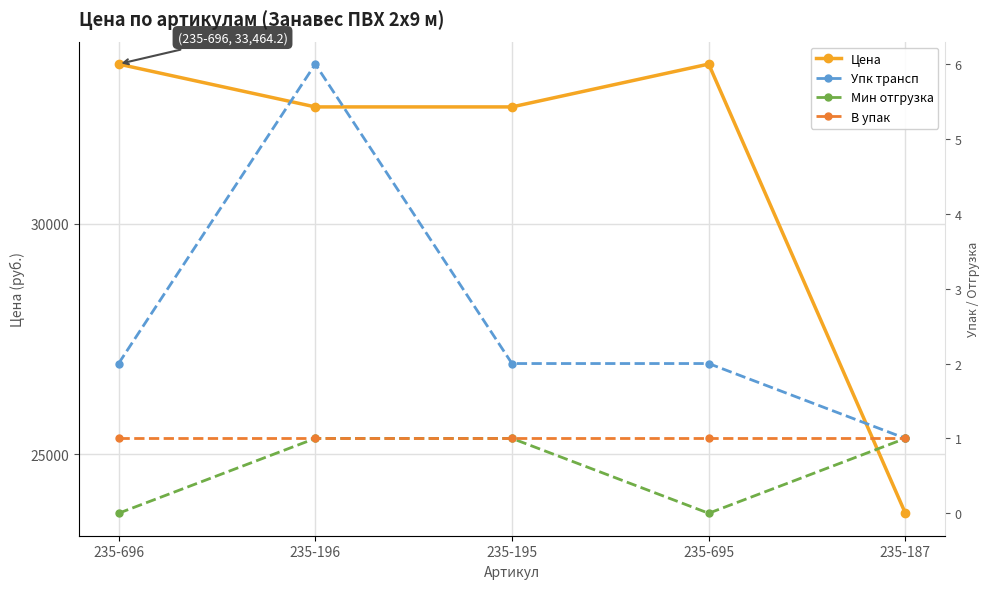

What is the minimum value for В упак?

1.0